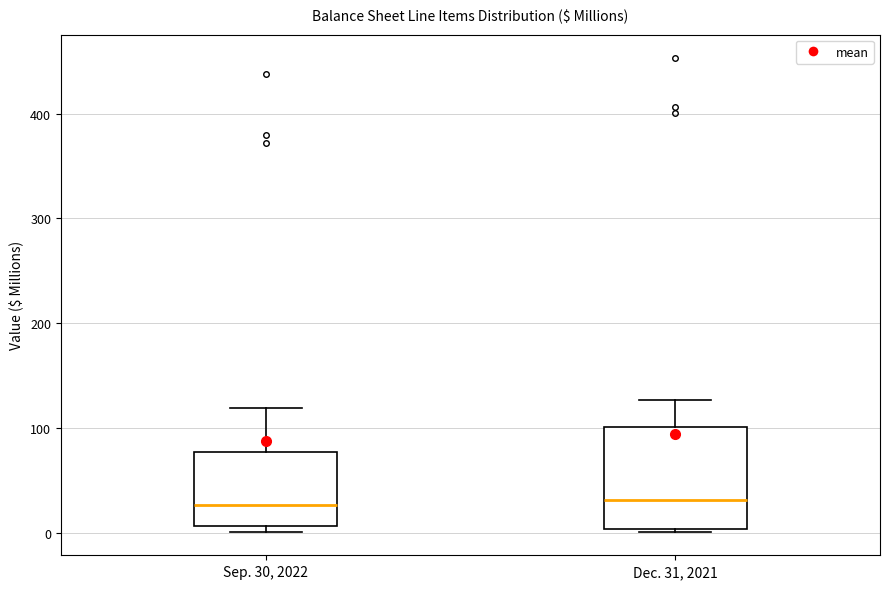

Where does the upper whisker of the box for Sep. 30, 2022 end on the y-axis? The values are not printed on the chart, so give them approximately, as read against the axis.

120